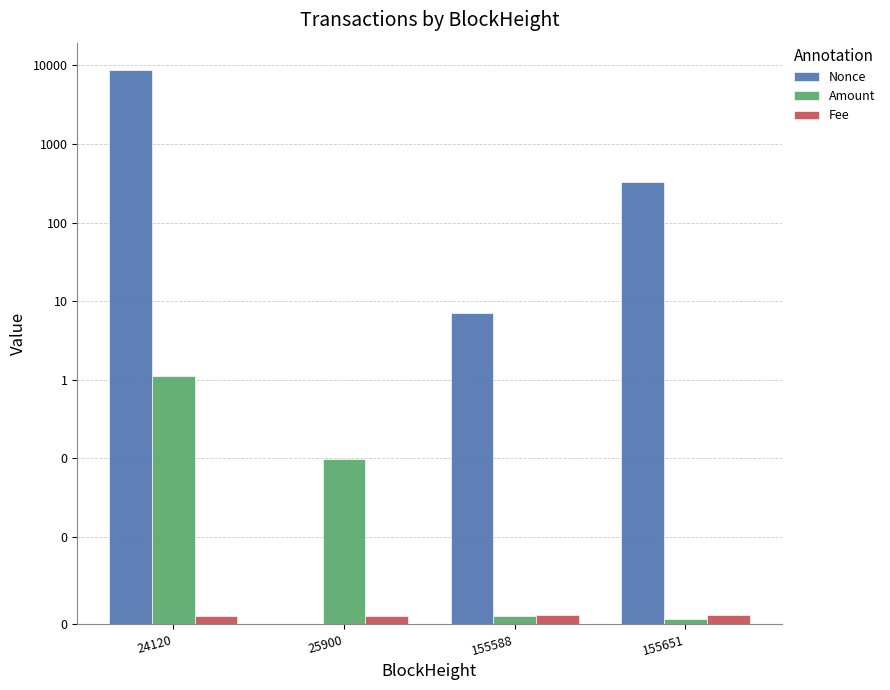

At which category is the sum across all series the highest?

24120